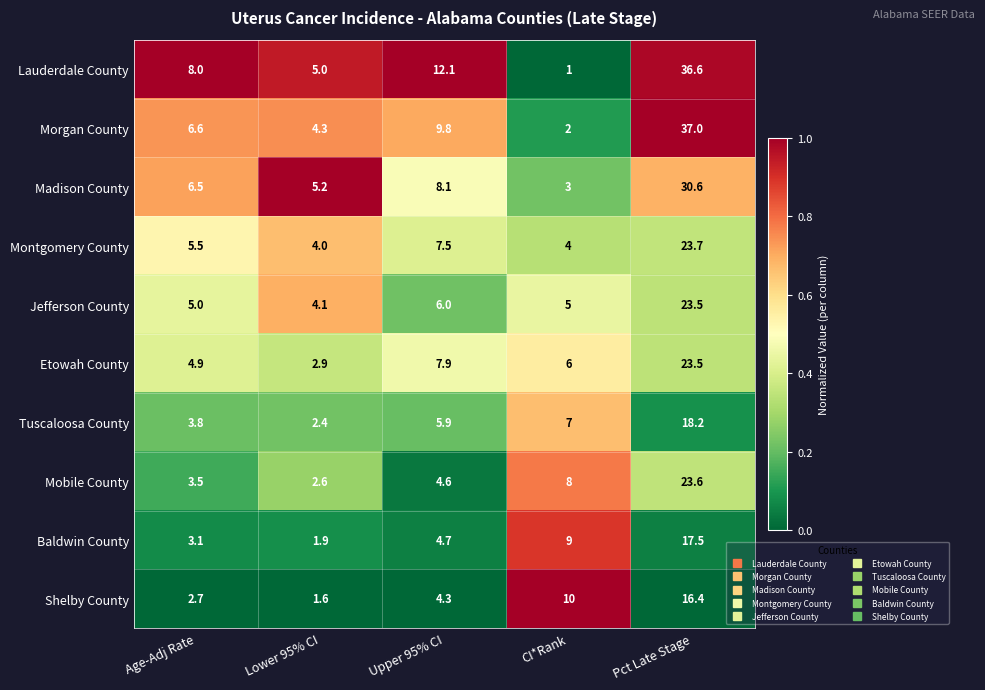

Between Age-Adj Rate and Upper 95% CI, which series saw the biggest shift?

Lauderdale County